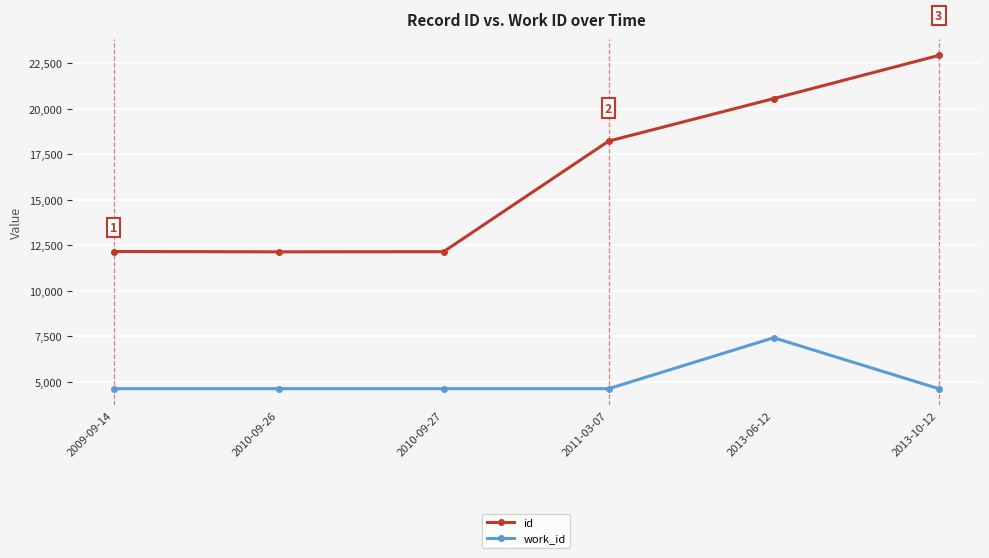

How many interior local valleys does the id series have?

1